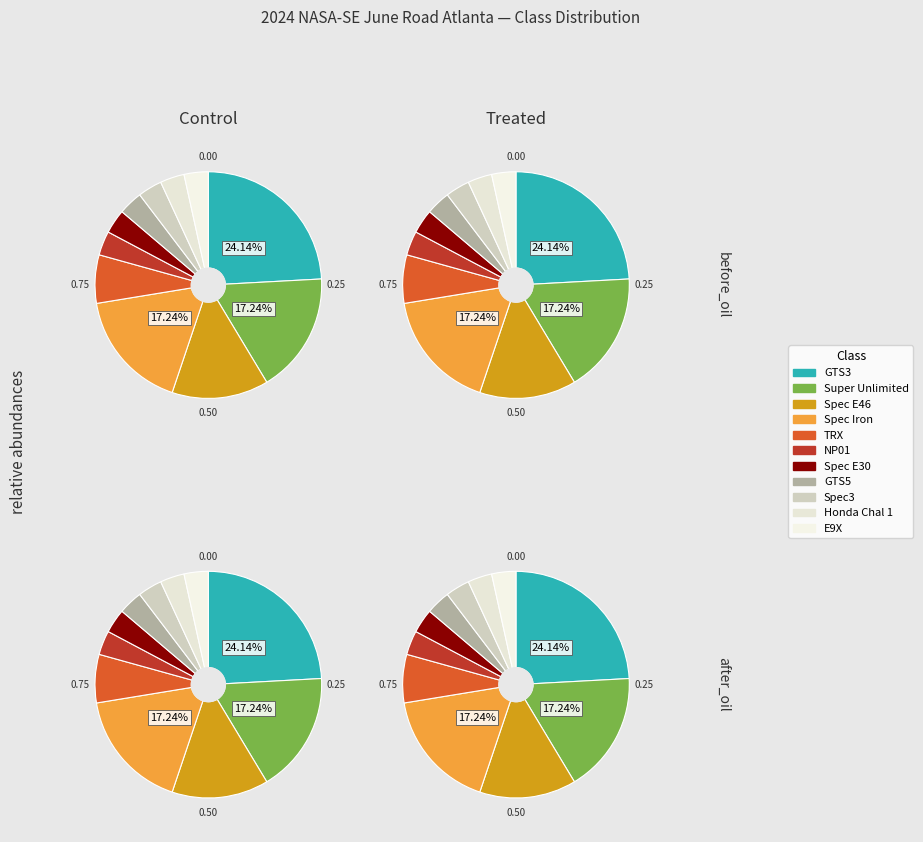

Does Spec Iron represent more than half of the total?

No